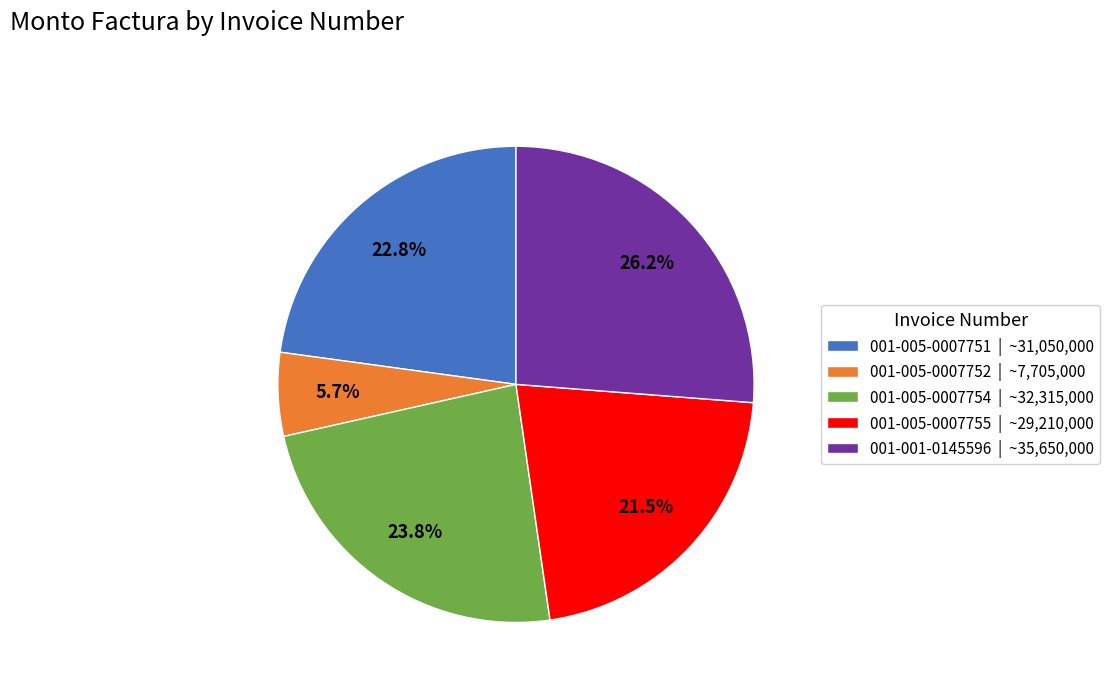

Is there a majority slice in this chart?

No